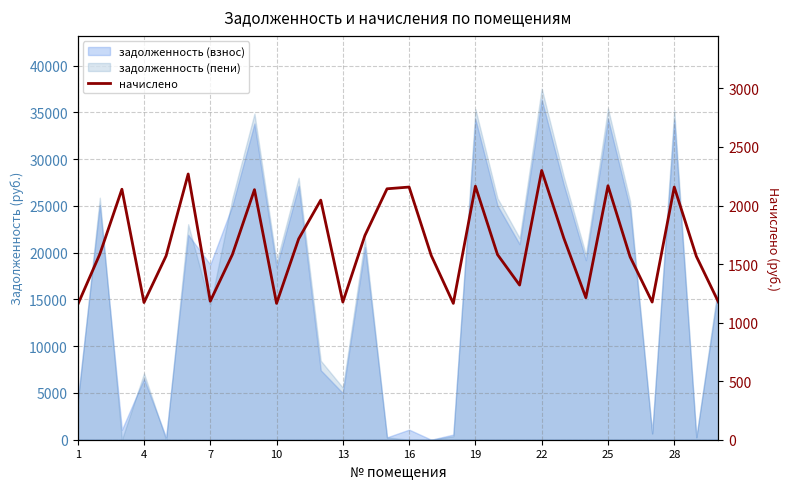

Reading left to right, extract all data points from this chart.

1153.2	1584.7	2139.0	1171.8	1569.8	2269.2	1183.0	1581.0	2135.3	1164.4	1714.9	2046.0	1175.5	1744.7	2142.7	2157.6	1573.6	1164.4	2165.0	1581.0	1320.6	2299.0	1722.4	1212.7	2168.8	1562.4	1175.5	2157.6	1566.1	1175.5